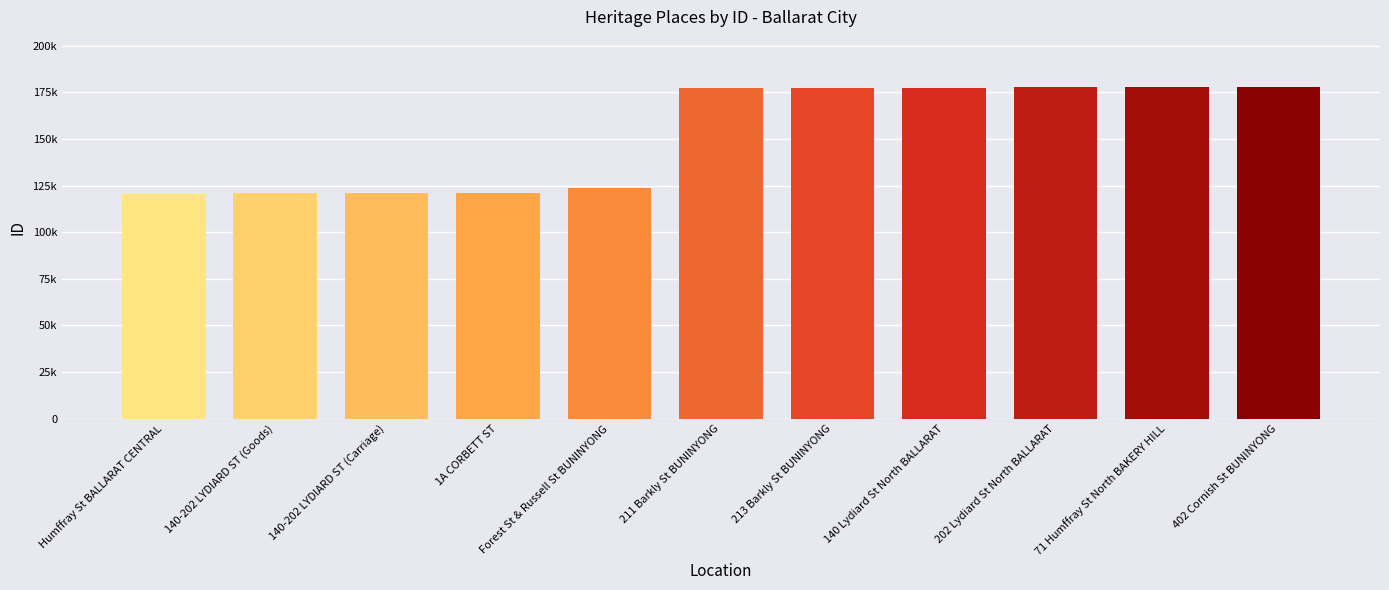

What is the label of the 9th bar from the right?

140-202 LYDIARD ST (Carriage)